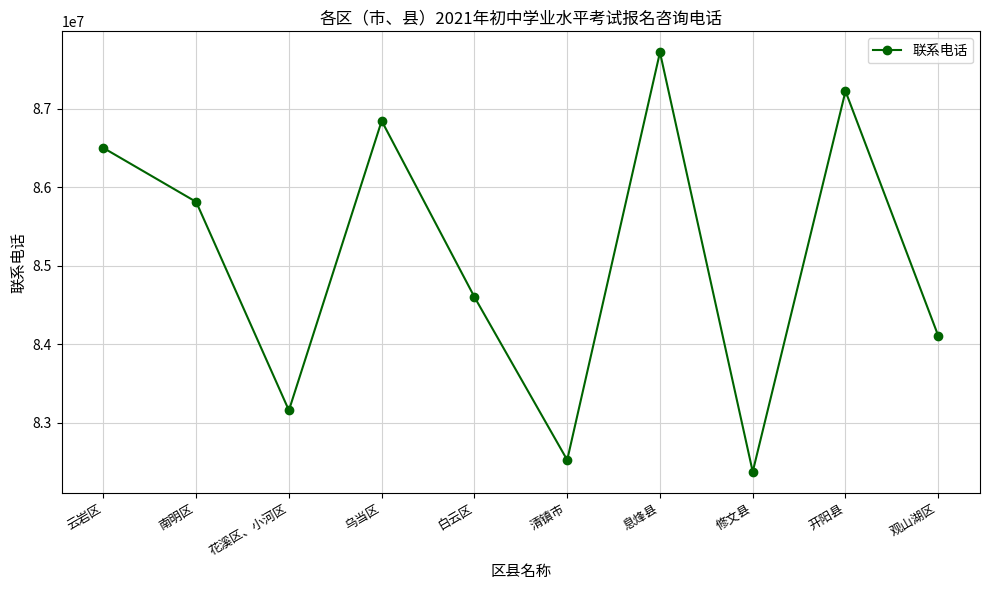

What is the ratio of the value at 观山湖区 to the value at 清镇市?

1.0